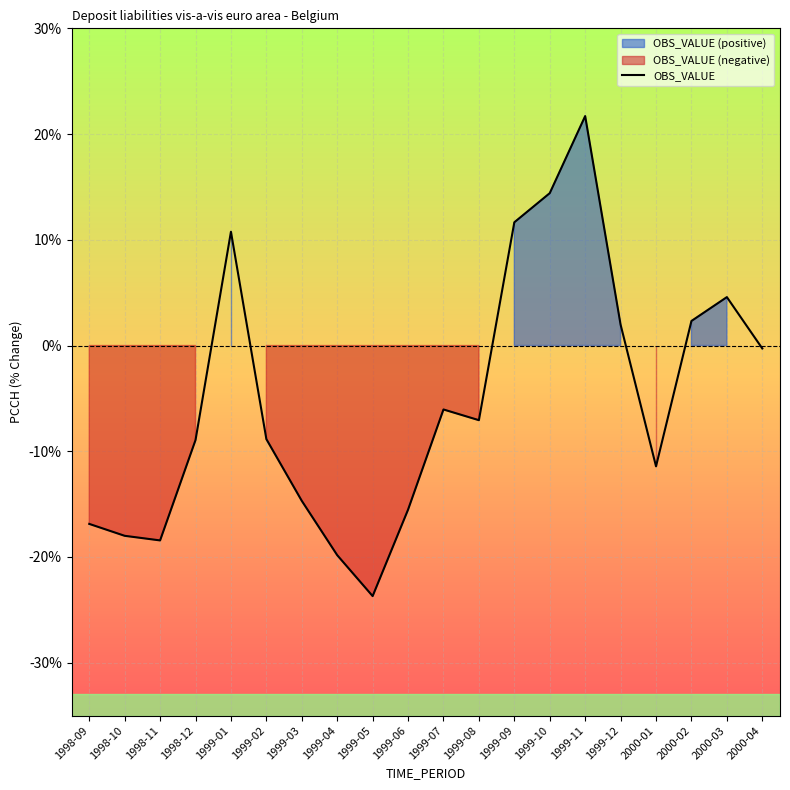

Rank the categories by value from lowest to highest.

1999-05, 1999-04, 1998-11, 1998-10, 1998-09, 1999-06, 1999-03, 2000-01, 1998-12, 1999-02, 1999-08, 1999-07, 2000-04, 1999-12, 2000-02, 2000-03, 1999-01, 1999-09, 1999-10, 1999-11